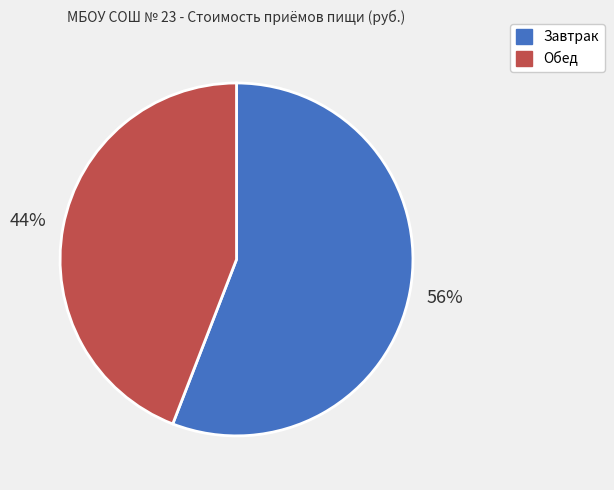

To the nearest percent, what is the difference between the largest and smallest slice percentages?

12%